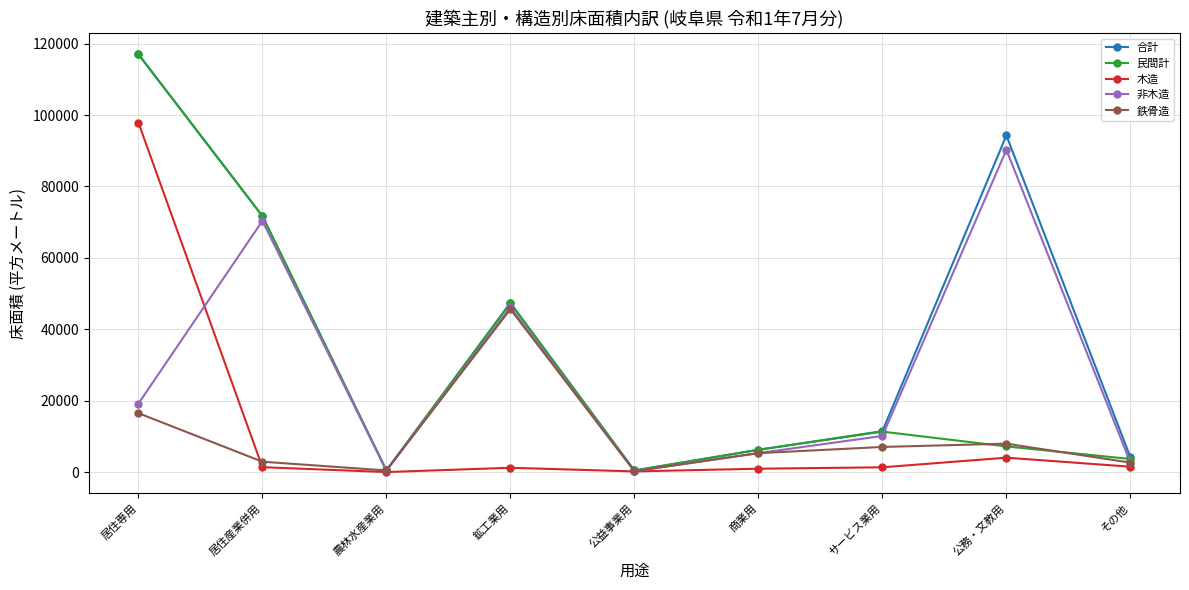

Which series changed the most between 鉱工業用 and サービス業用?

鉄骨造